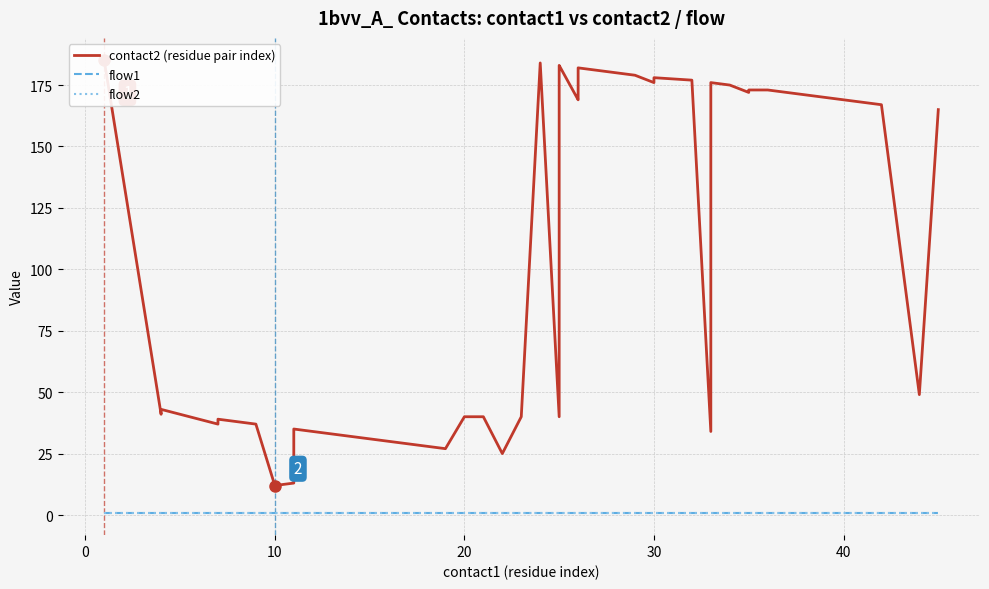

Rank the series by their maximum value, from lowest to highest.

flow1, flow2, contact2 (residue pair index)